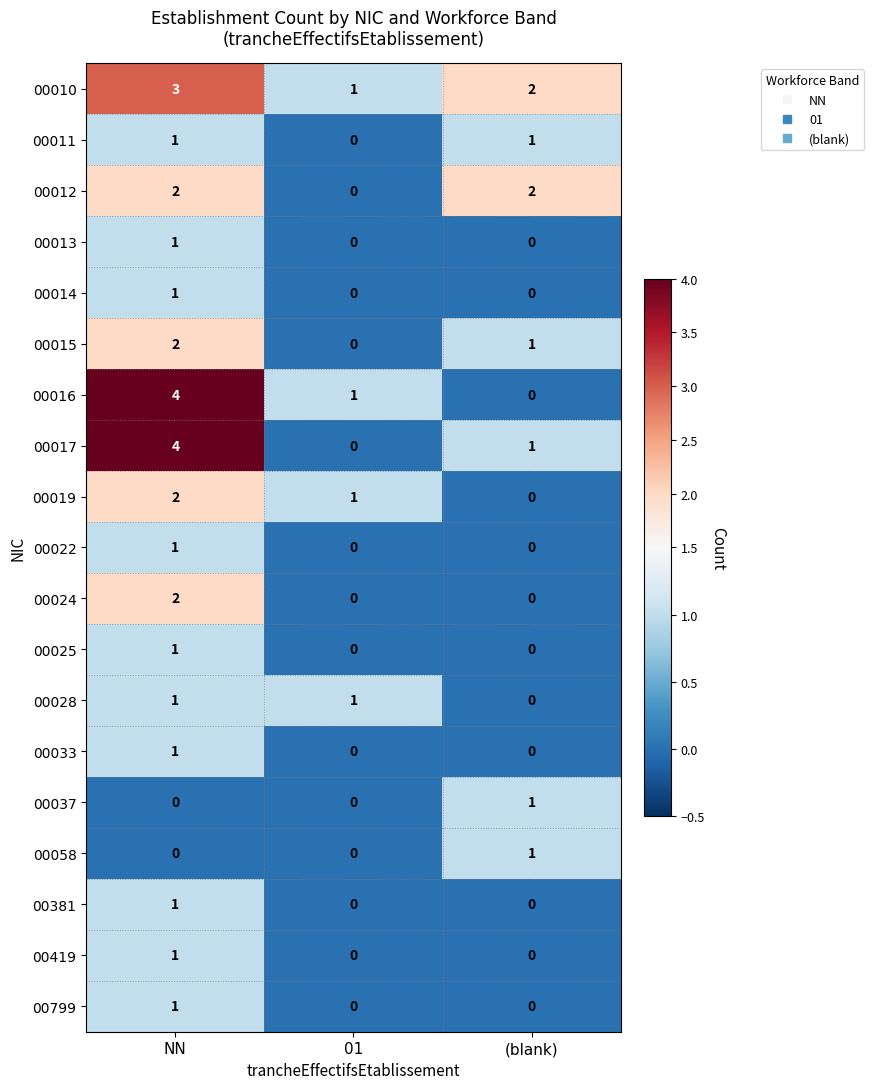

How many data points does each series have?

3